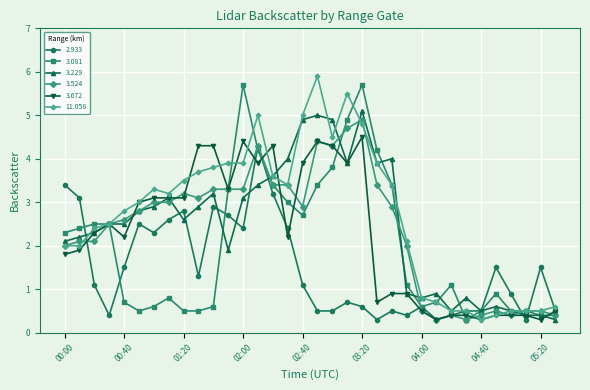

How many distinct data groups are displayed?

6